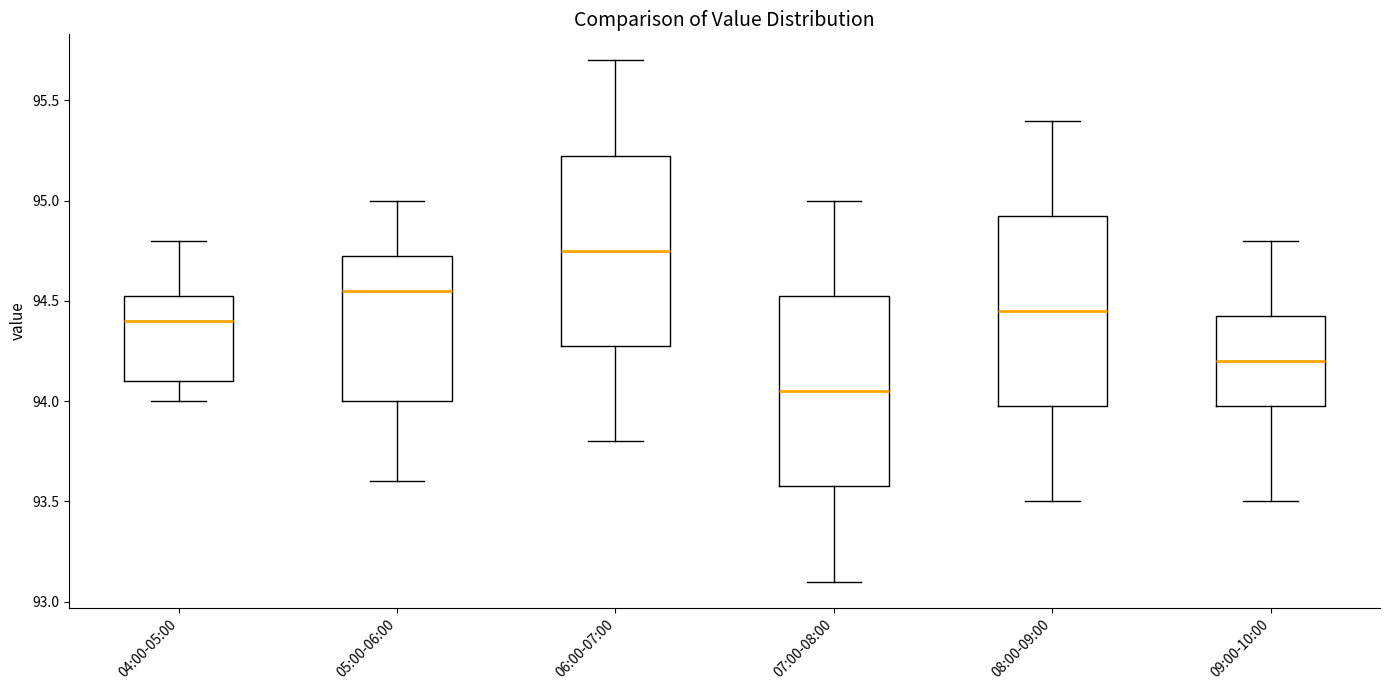

Where does the lower whisker of the box for 06:00-07:00 end on the y-axis? The values are not printed on the chart, so give them approximately, as read against the axis.

93.80